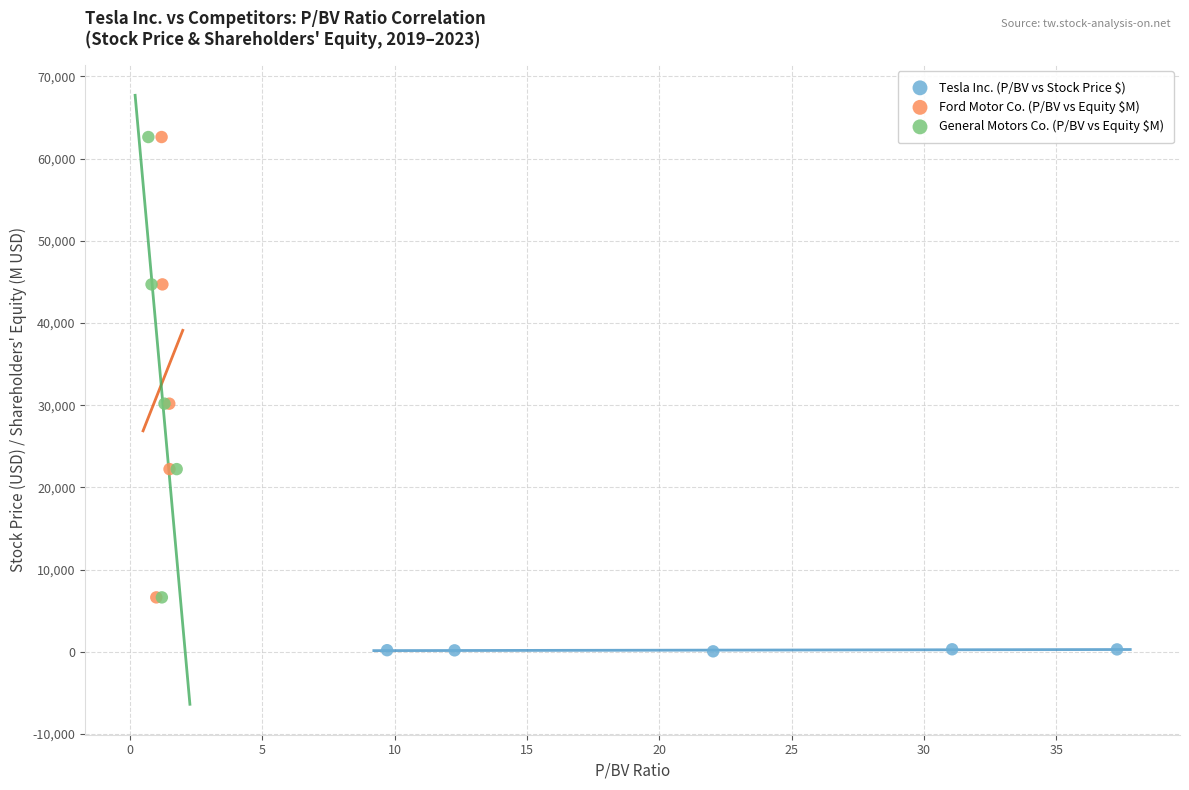

Which series reaches the minimum Y coordinate?

Tesla Inc. (P/BV vs Stock Price $)